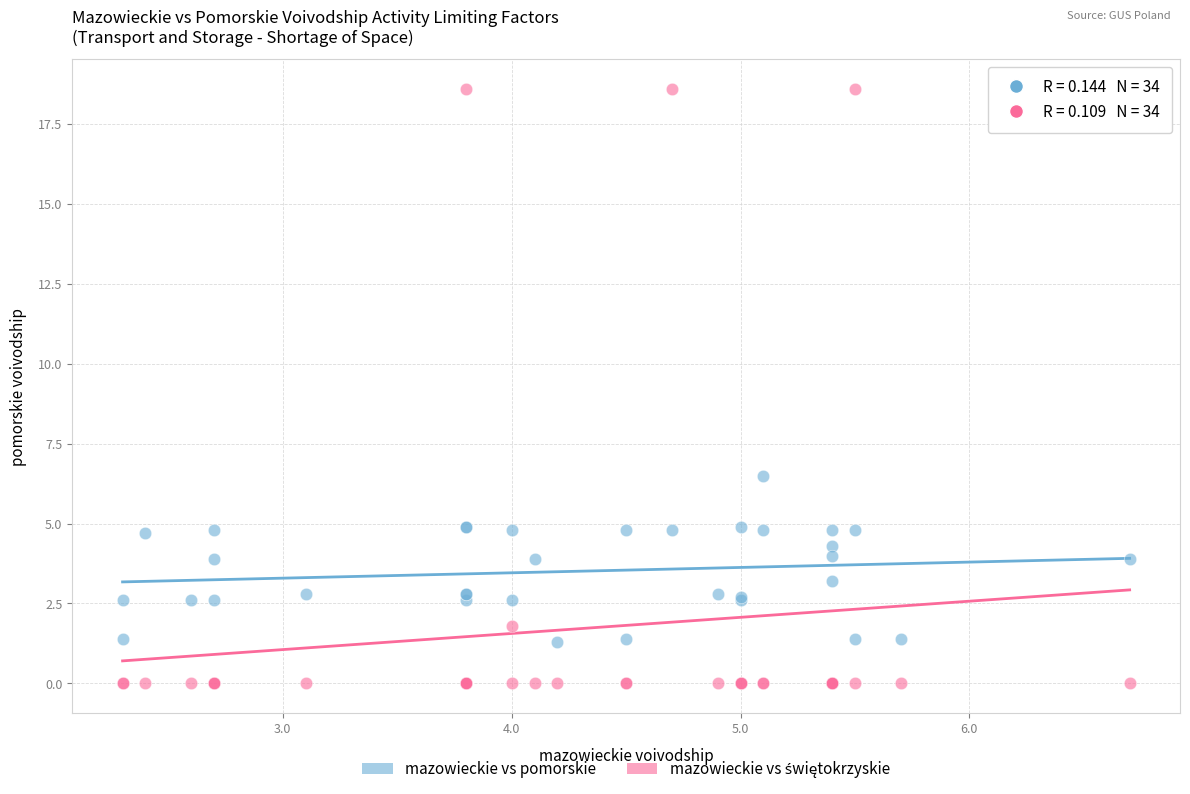

Across all series, what Y value is closest to 9?

6.5